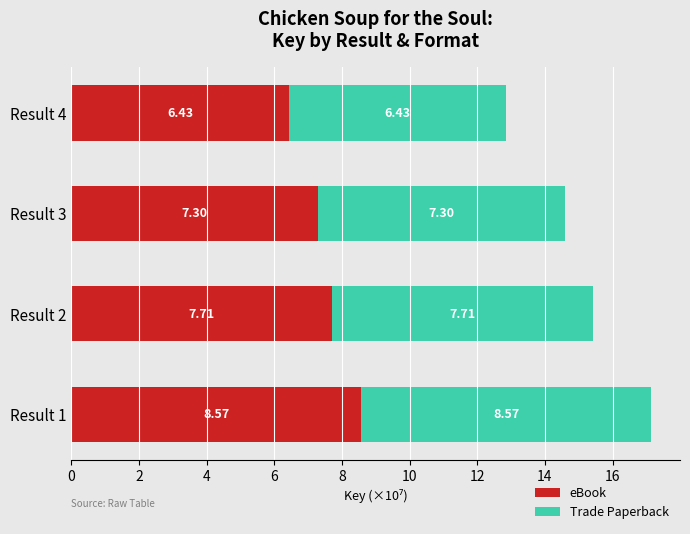

What is the total value across all series at Result 4?

12.9